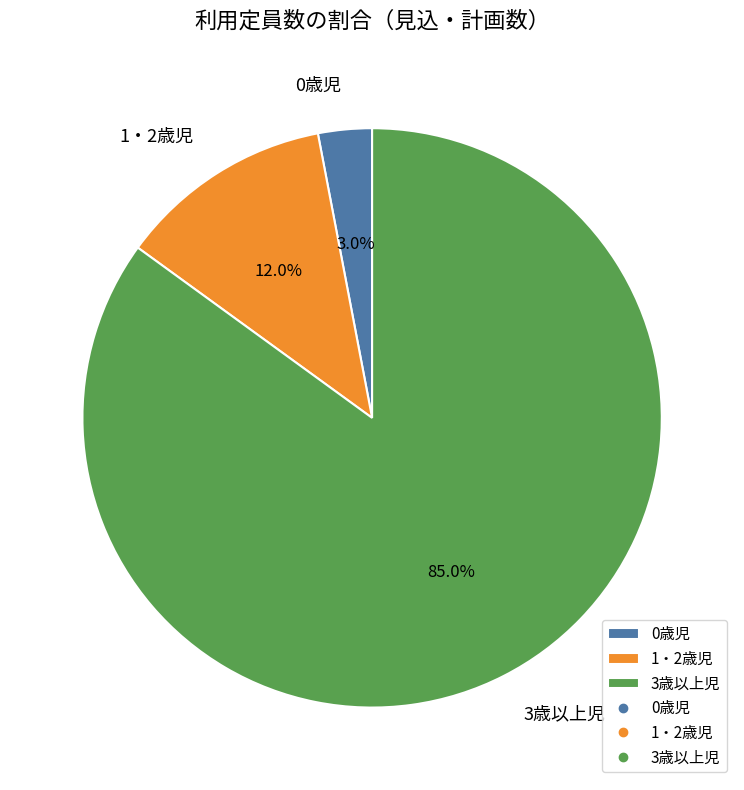

To the nearest percent, what percentage of the pie is 0歳児?

3%